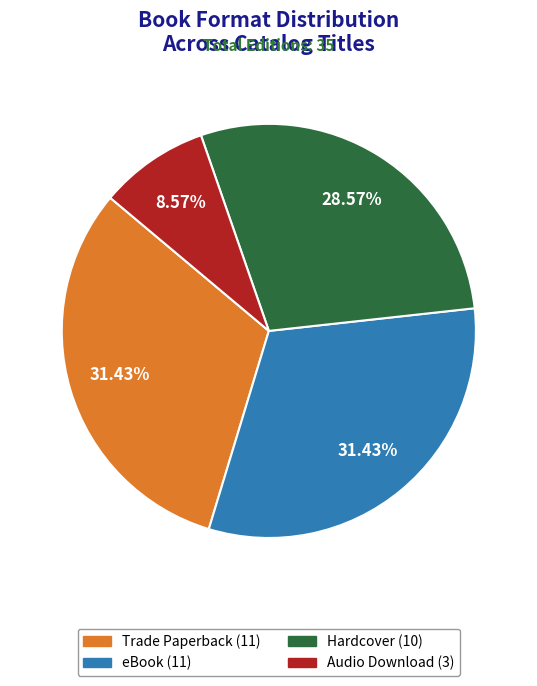

To the nearest percent, what is the combined percentage of Trade Paperback and eBook?

63%